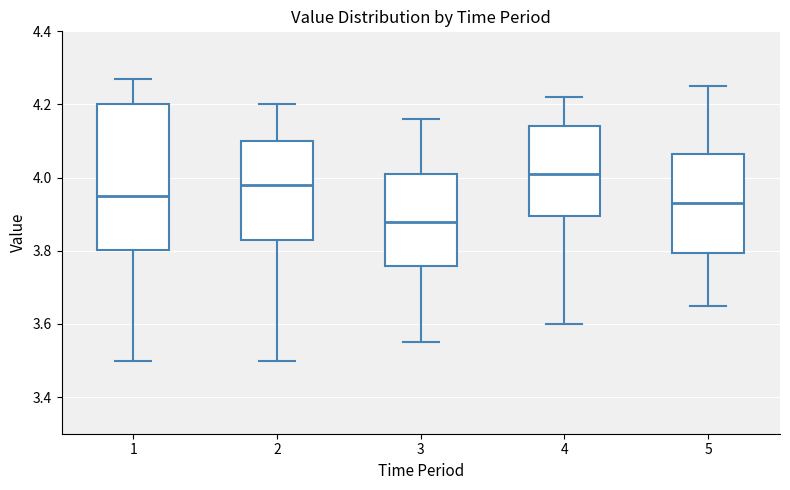

Reading left to right, read every box against the y-axis: the position of its median line, the range the box covers, and the ends of its whiskers. The values are not printed on the chart, so give them approximately, as read against the axis.

1: median 3.96, box 3.80 to 4.20, whiskers 3.50 to 4.28
2: median 3.98, box 3.84 to 4.10, whiskers 3.50 to 4.20
3: median 3.88, box 3.76 to 4.02, whiskers 3.56 to 4.16
4: median 4.02, box 3.90 to 4.14, whiskers 3.60 to 4.22
5: median 3.94, box 3.80 to 4.06, whiskers 3.66 to 4.26